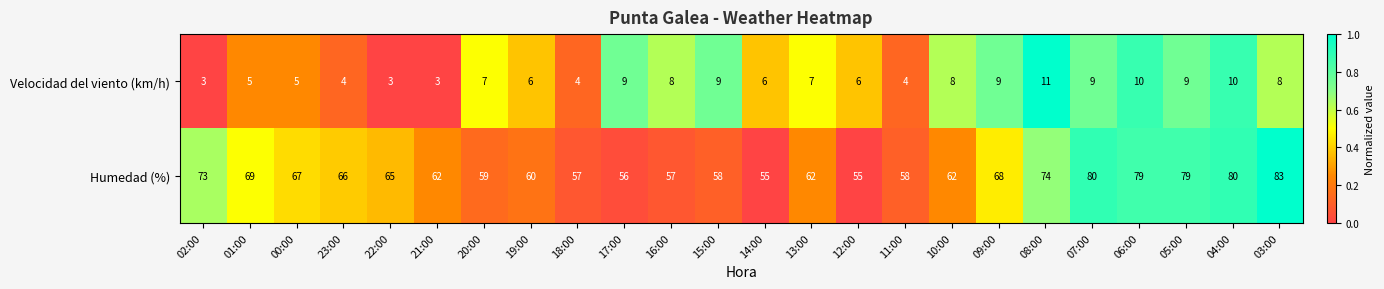

The value of Velocidad del viento (km/h) at 04:00 is 10. True or false?

True